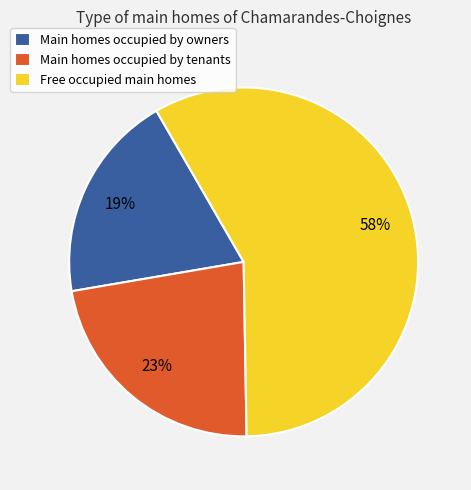

To the nearest percent, what portion does Main homes occupied by owners represent?

19%